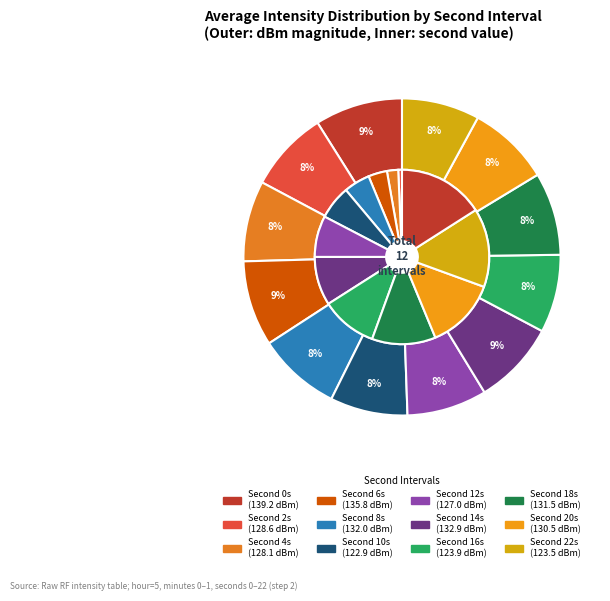

To the nearest percent, what is the average slice percentage?

8%